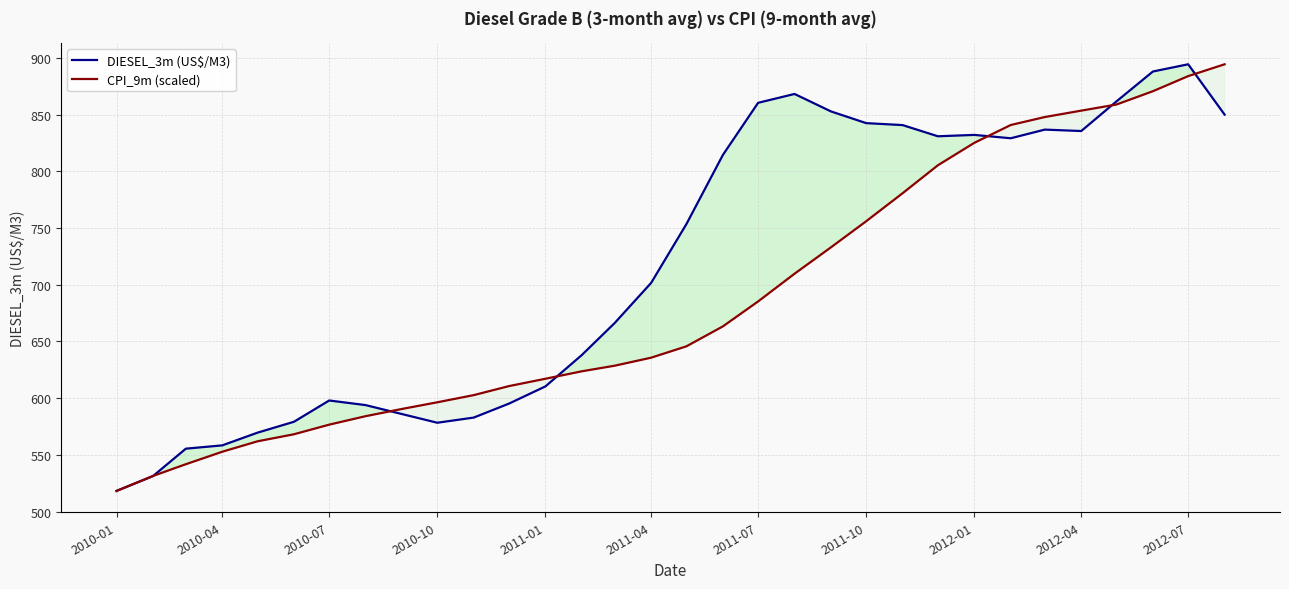

What is the highest value of the DIESEL_3m (US$/M3) series?

894.3